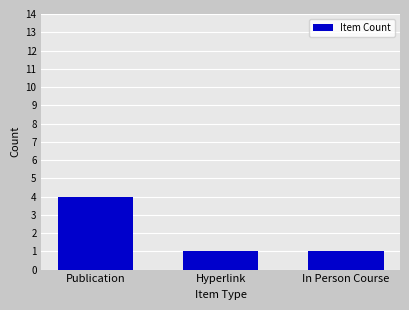

What is the label of the 3rd bar from the right?

Publication